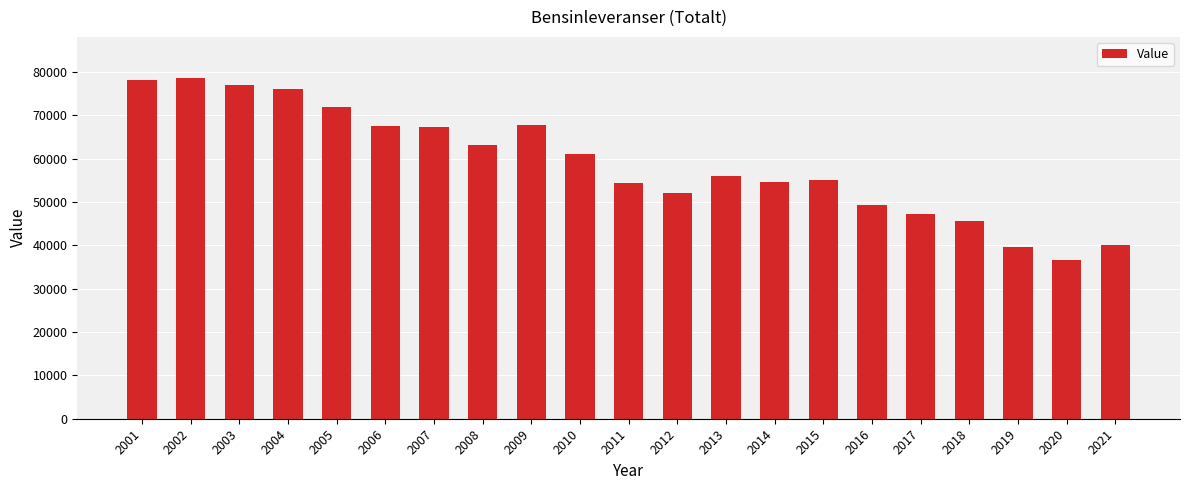

What is the change in value from 2003 to 2006?

-9500